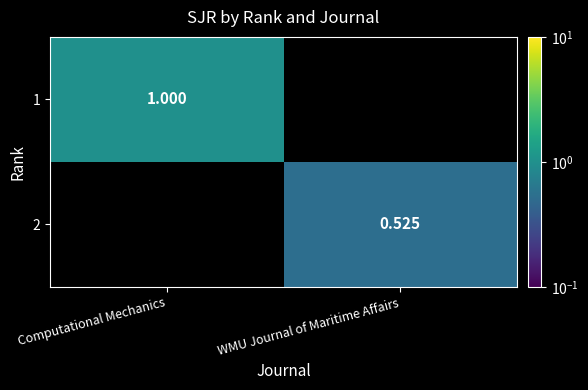

At how many categories does at least one series exceed 0?

2